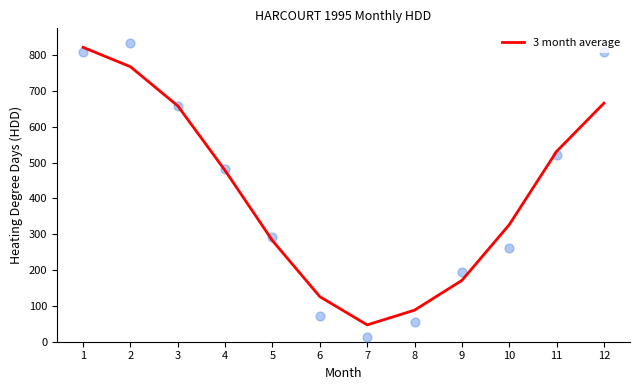

What is the change in value from 8 to 11?

+443.0